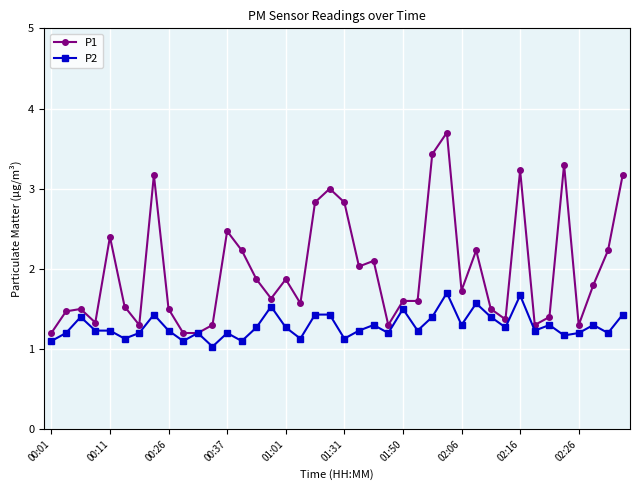

List the series in order of their overall mean, lowest first.

P2, P1